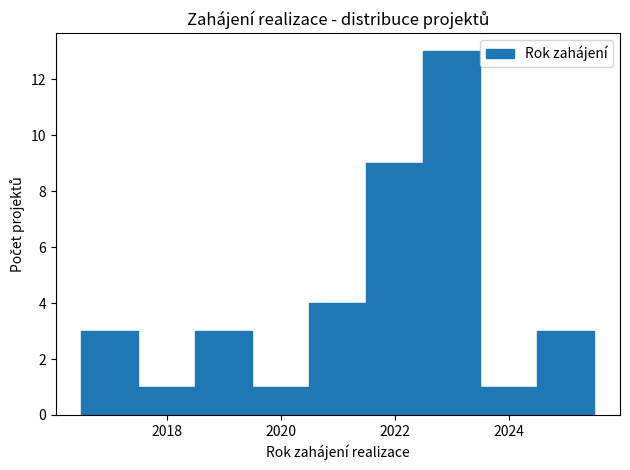

How tall is the bar that spans 2022.5 to 2023.5 on the x-axis? Neither the bar edges nor the heights are printed on the chart, so give them approximately, as read against the axes.

13